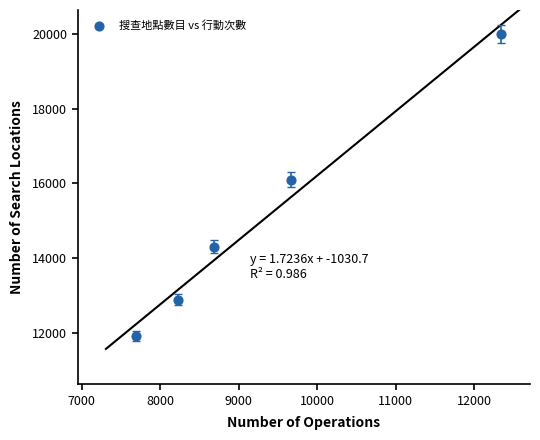

What is the average Y value?

15036